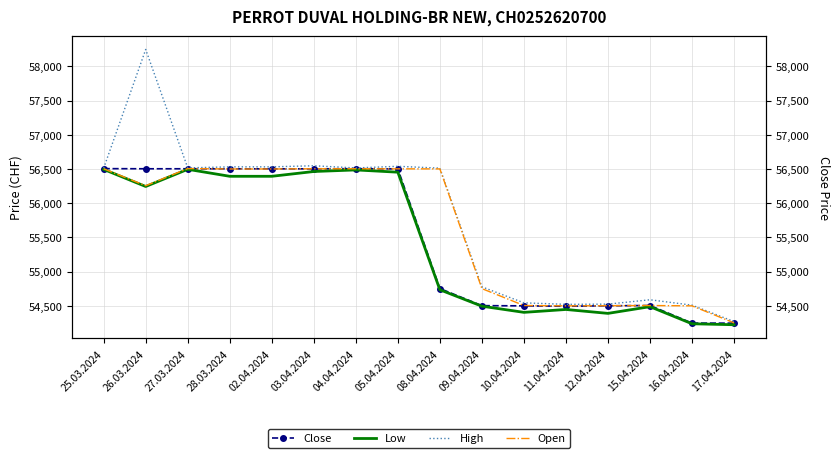

At 25.03.2024, list the series in order from smallest to largest.

Low, Open, Close, High